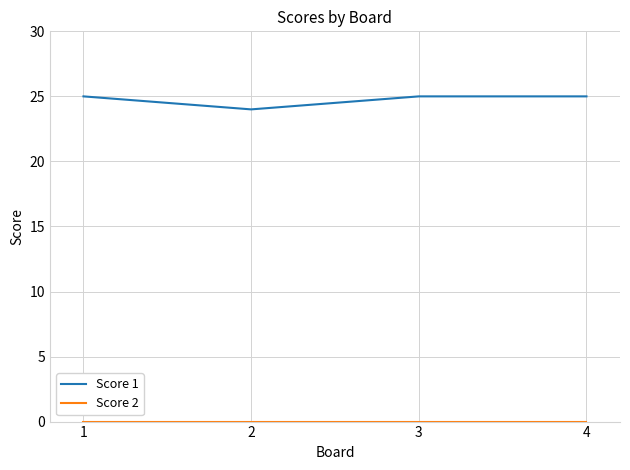

Does the chart have visible grid lines?

Yes